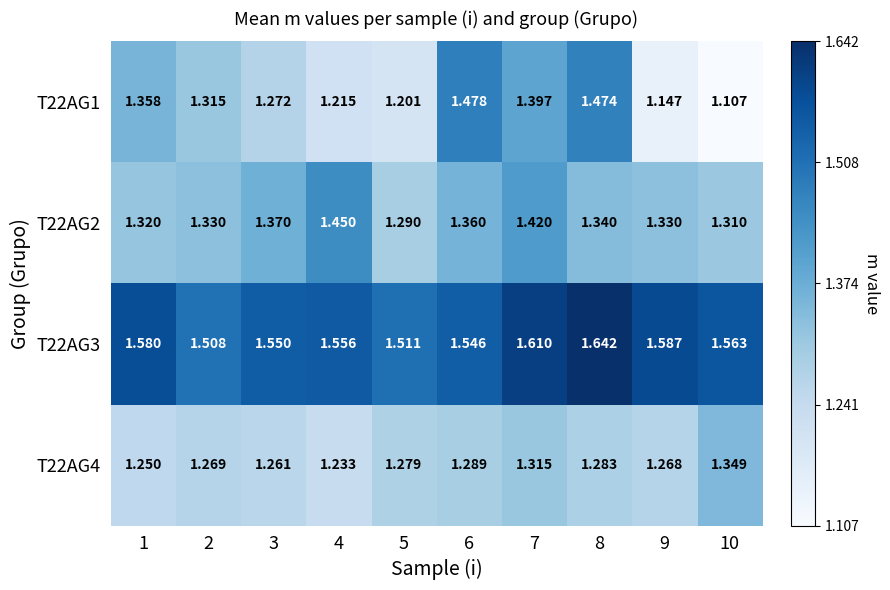

Is the value of T22AG4 at 10 greater than the value of T22AG3 at 8?

No